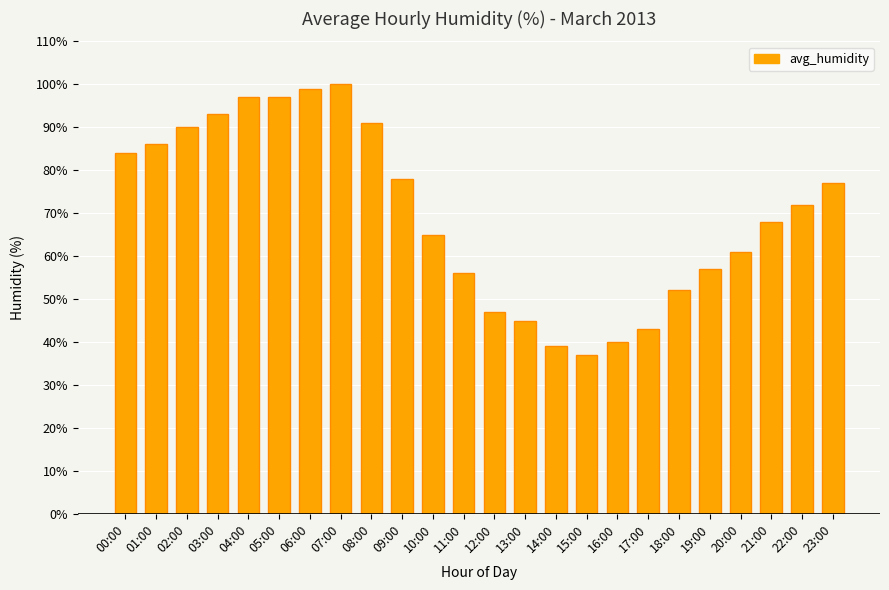

What is the value of the 7th bar from the left?

99